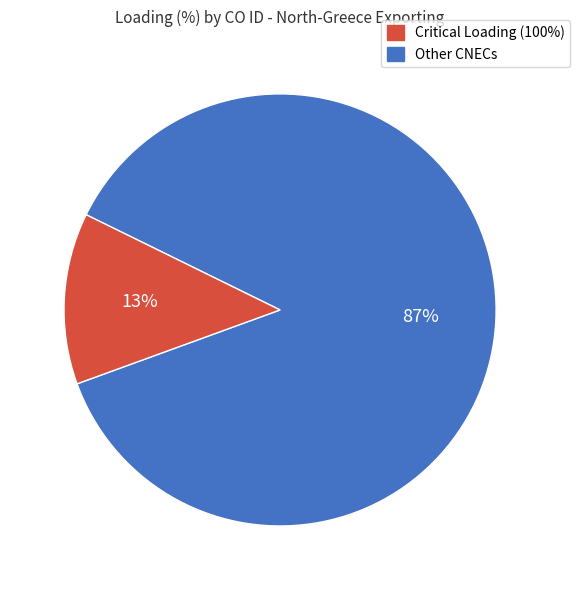

How many slices are in this pie chart?

2